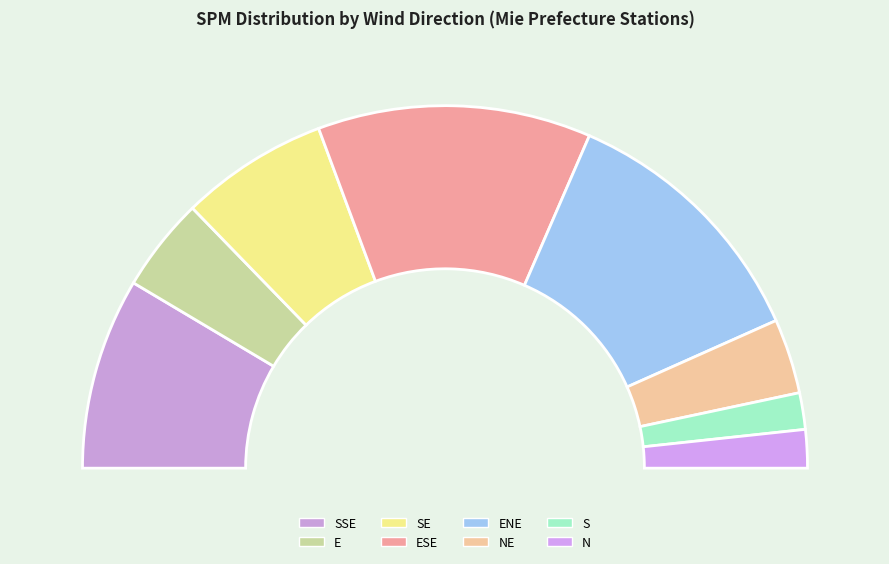

Count the number of slices in the pie.

8